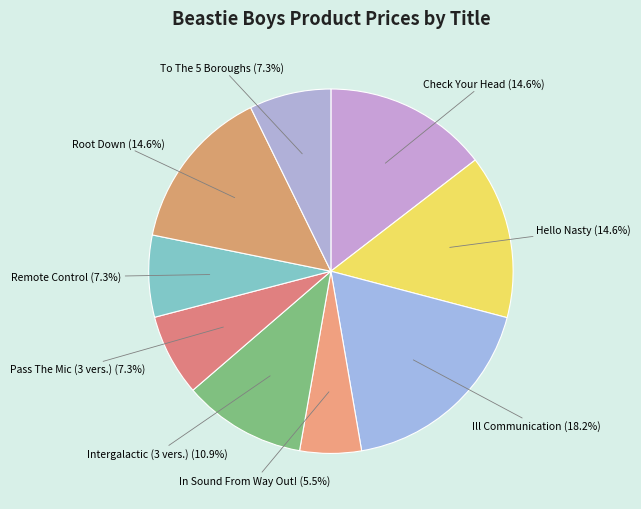

What is the largest slice in the pie chart?

Ill Communication